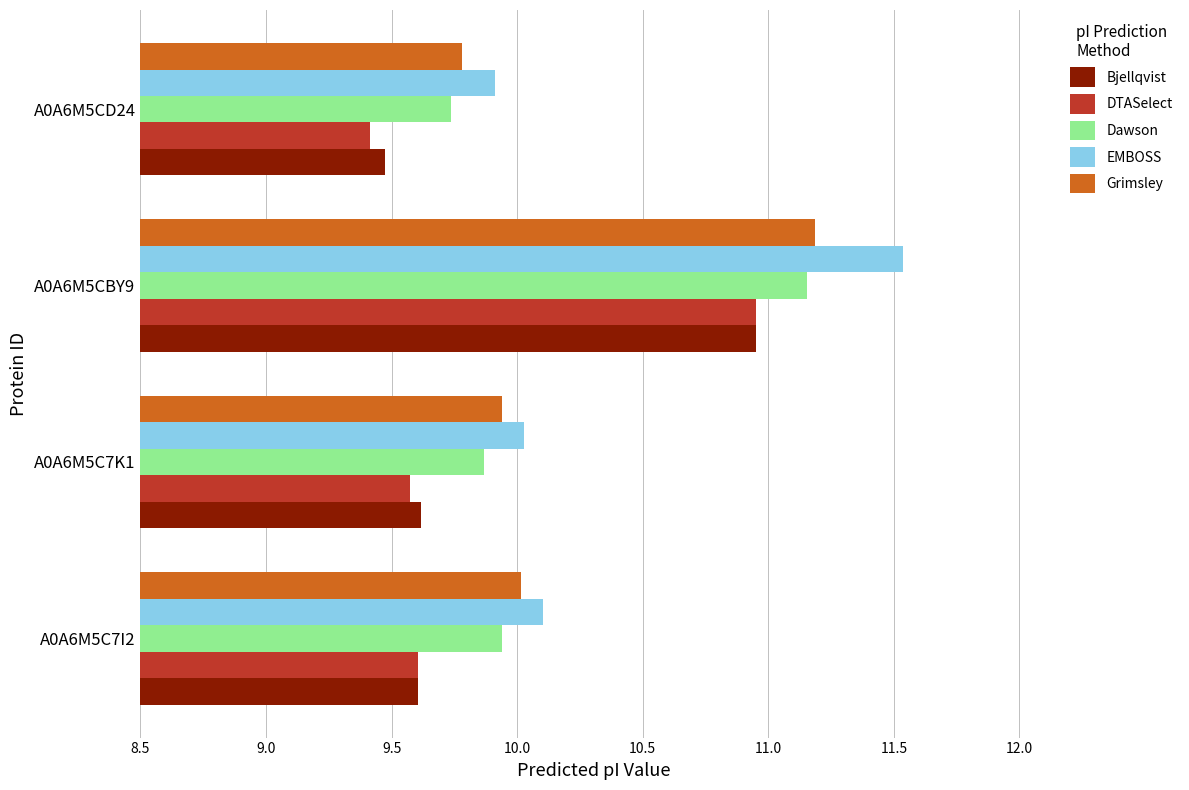

At how many categories does at least one series exceed 9?

4